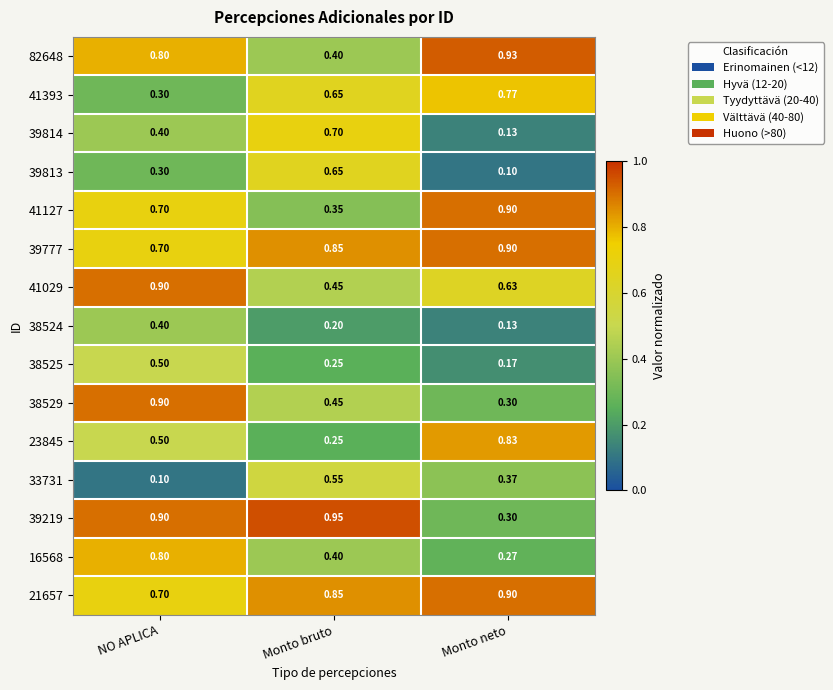

Which category has the highest value in the 33731 series?

Monto bruto